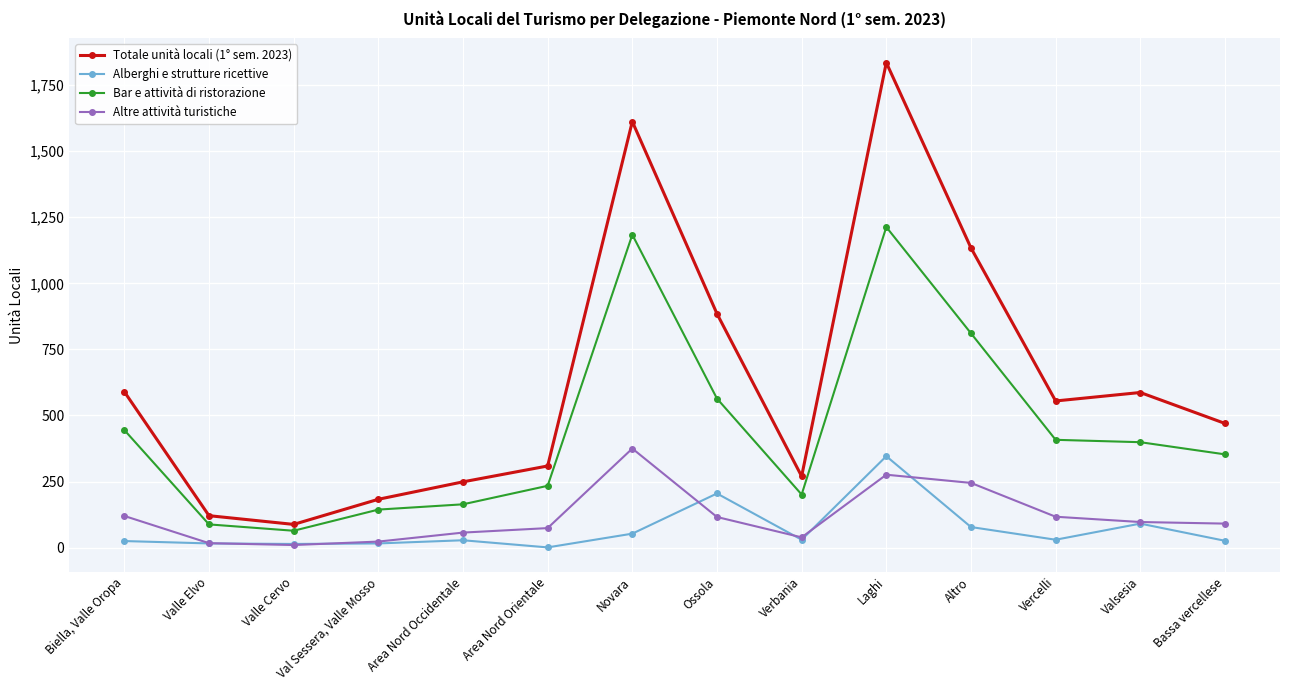

The Totale unità locali (1° sem. 2023) series shows 2148 at Novara. True or false?

False